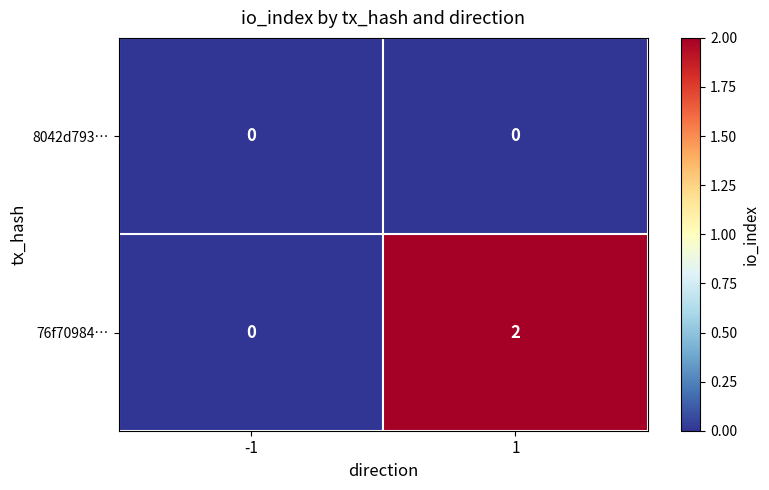

Reading left to right, list all the values displayed in this chart.

8042d793…: 0	0
76f70984…: 0	2